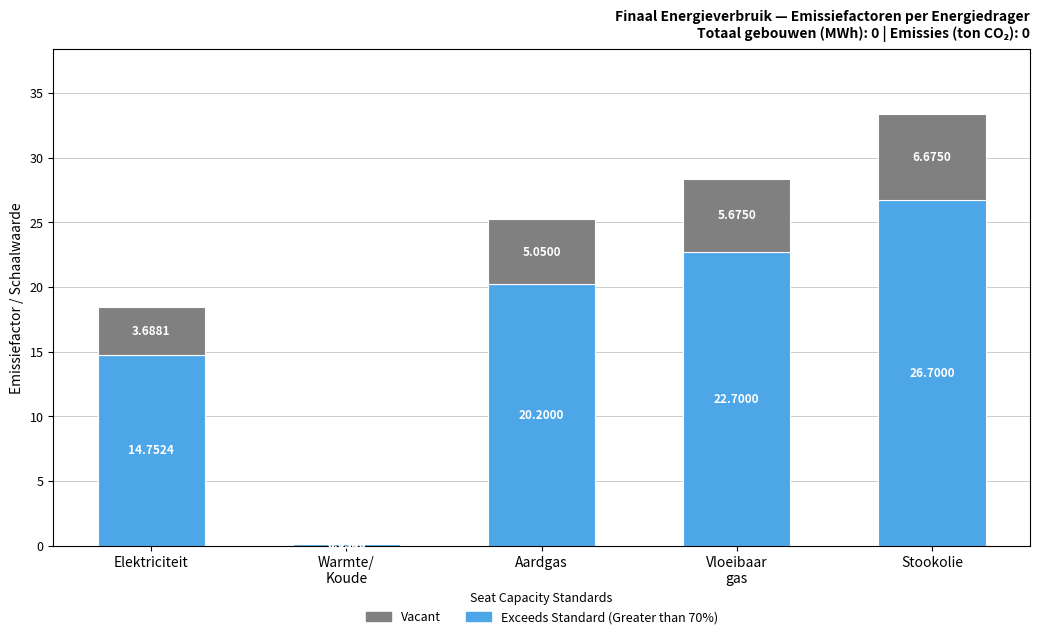

What is the sum of all Exceeds Standard (Greater than 70%) values?

84.5